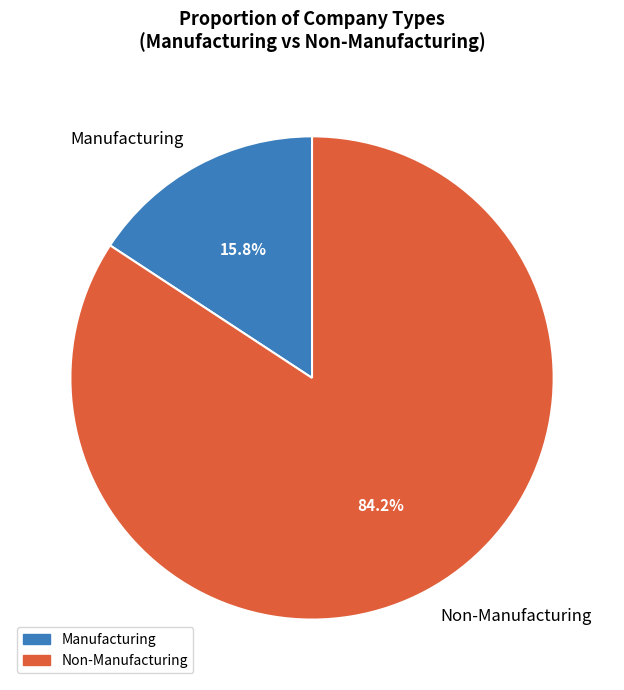

What is the total percentage of Manufacturing and Non-Manufacturing?

100.0%